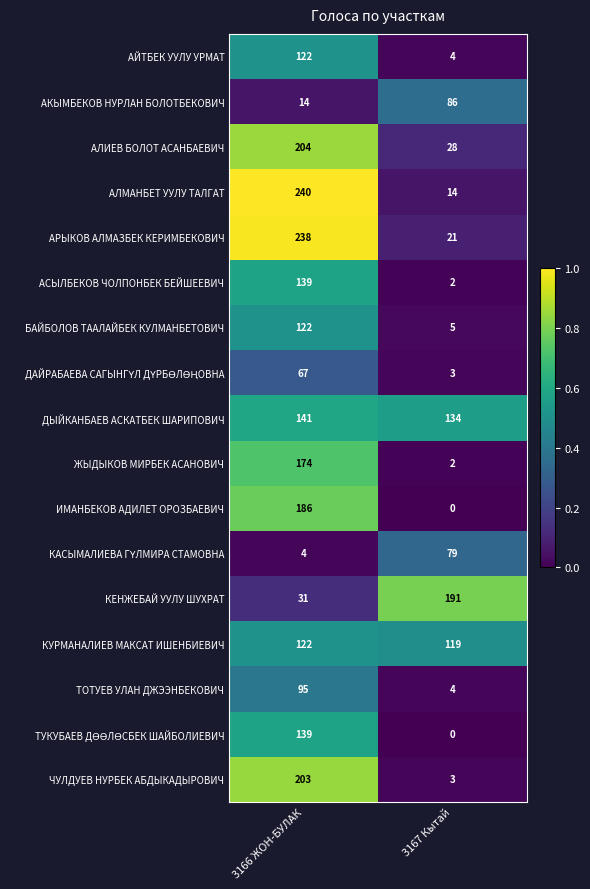

What is the difference between the highest and lowest values at 3166 ЖОН-БУЛАК?

236